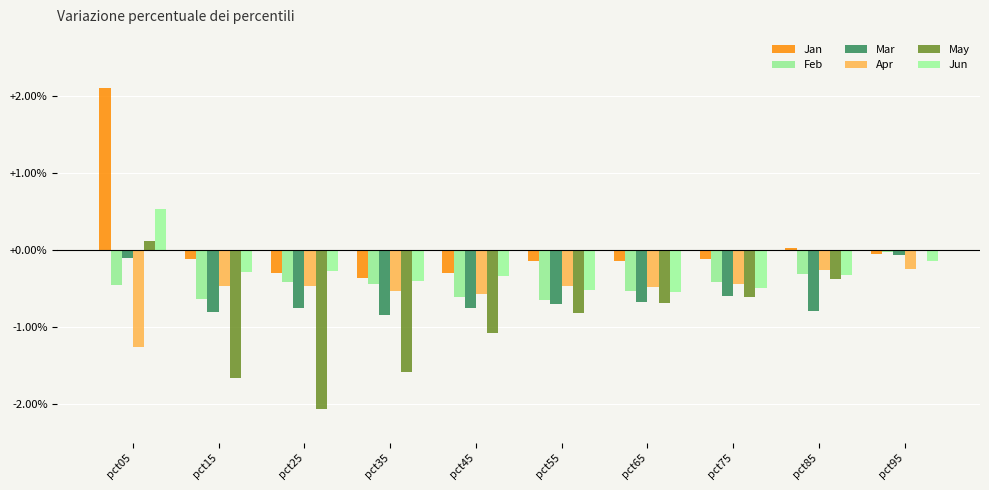

List the series in order of their peak value, lowest first.

Apr, Mar, Feb, May, Jun, Jan